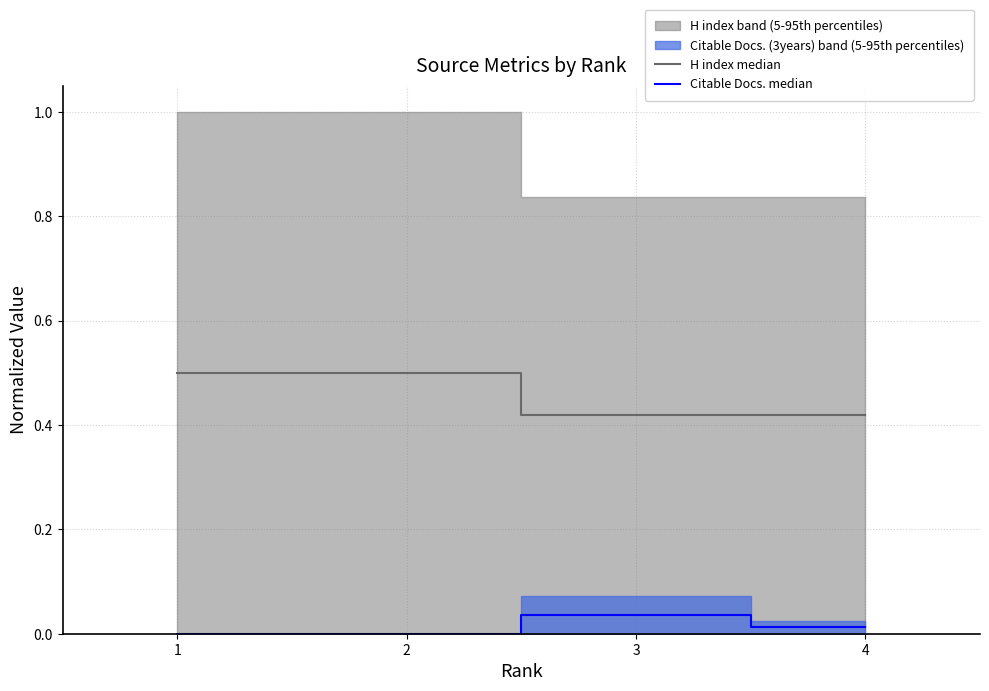

What is the value of the H index median point at the 4th from the left?

0.4